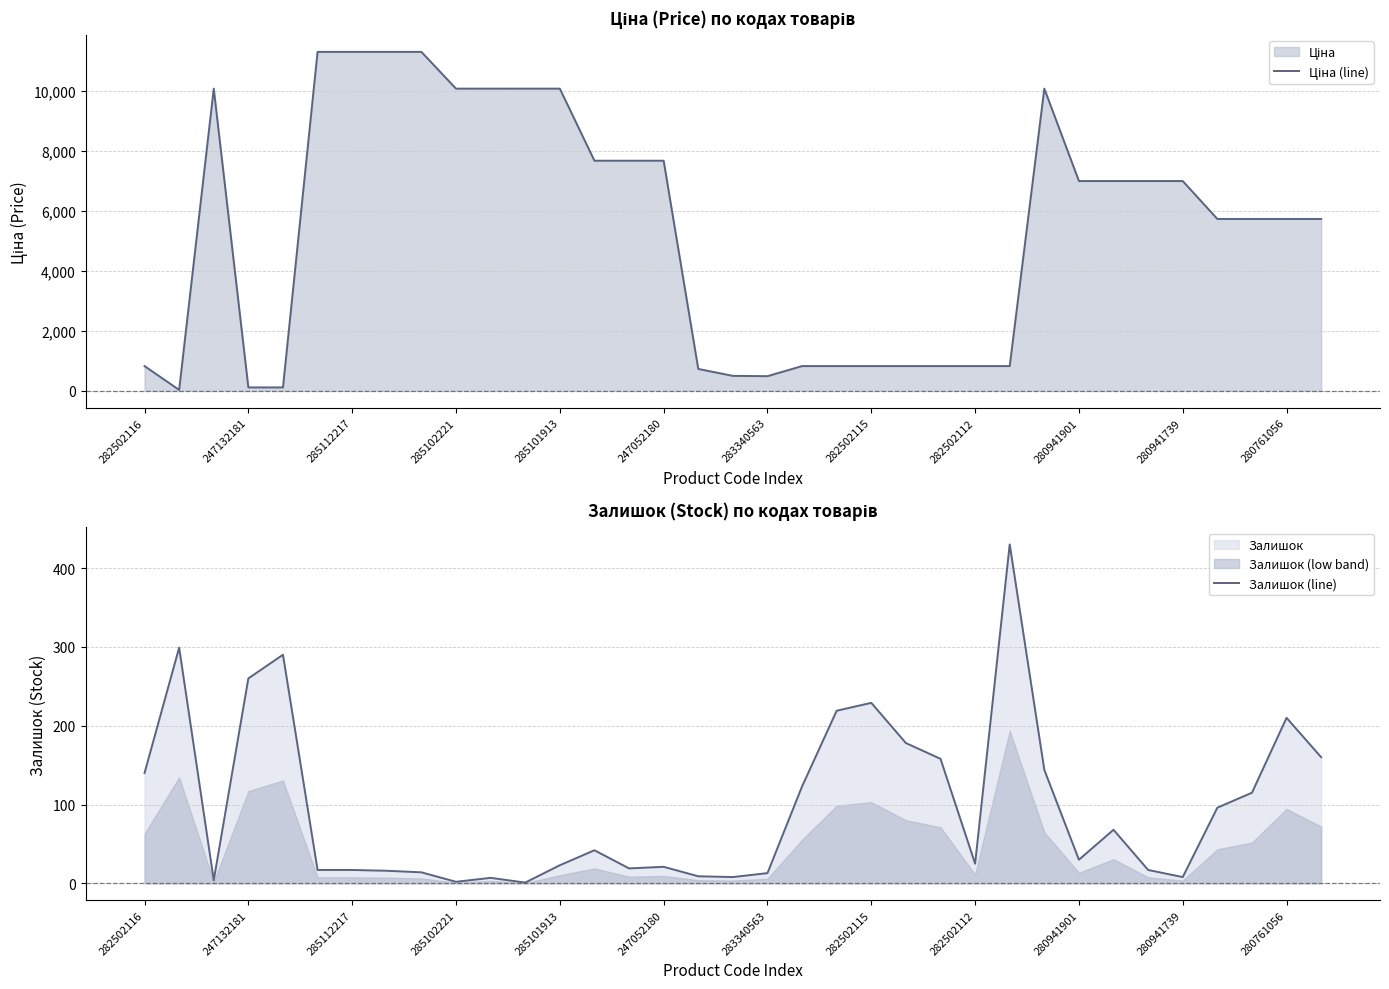

What is the average value of the Залишок (line) series?

97